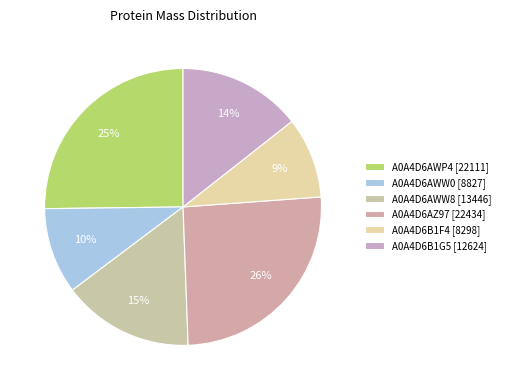

Count the number of slices in the pie.

6